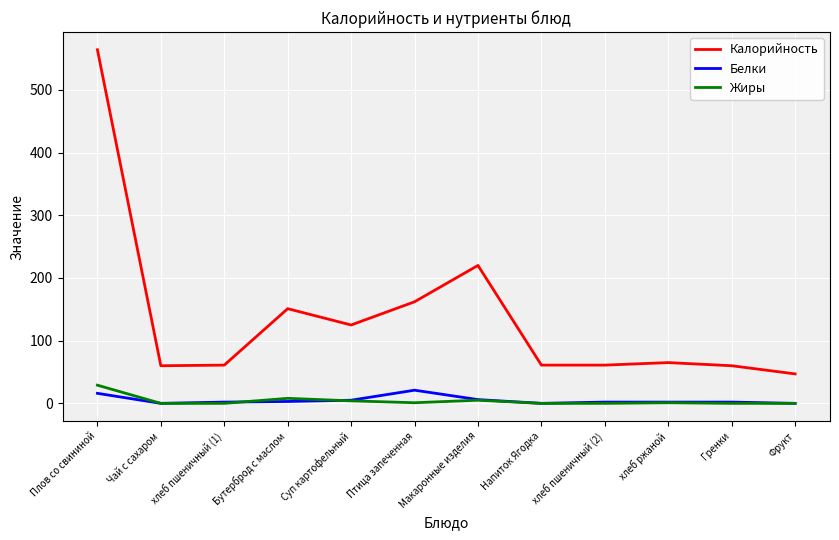

What is the spread (max minus min) of values at хлеб пшеничный (2)?

61